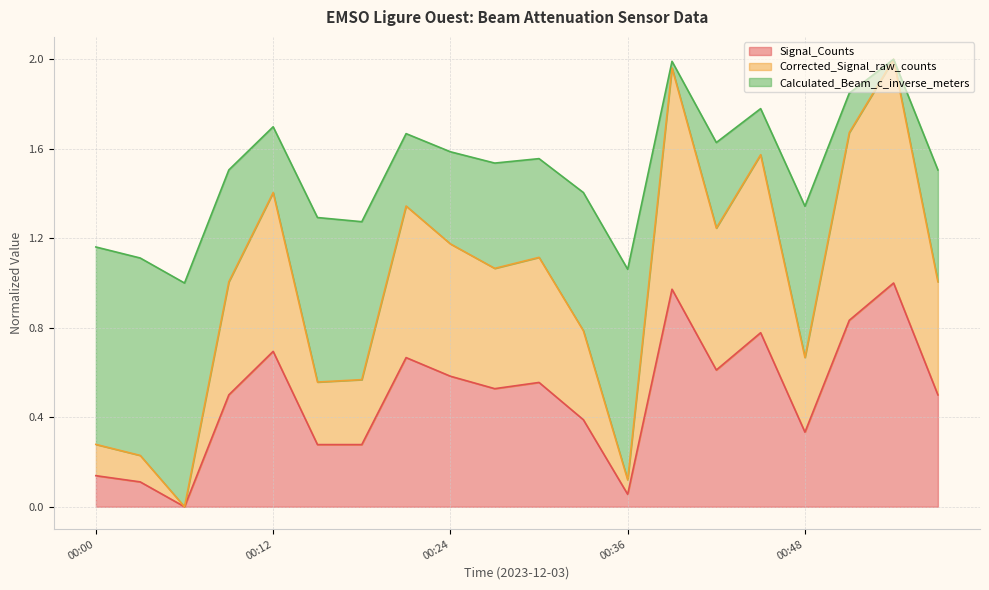

What is the lowest value of the Calculated_Beam_c_inverse_meters series?

1.0